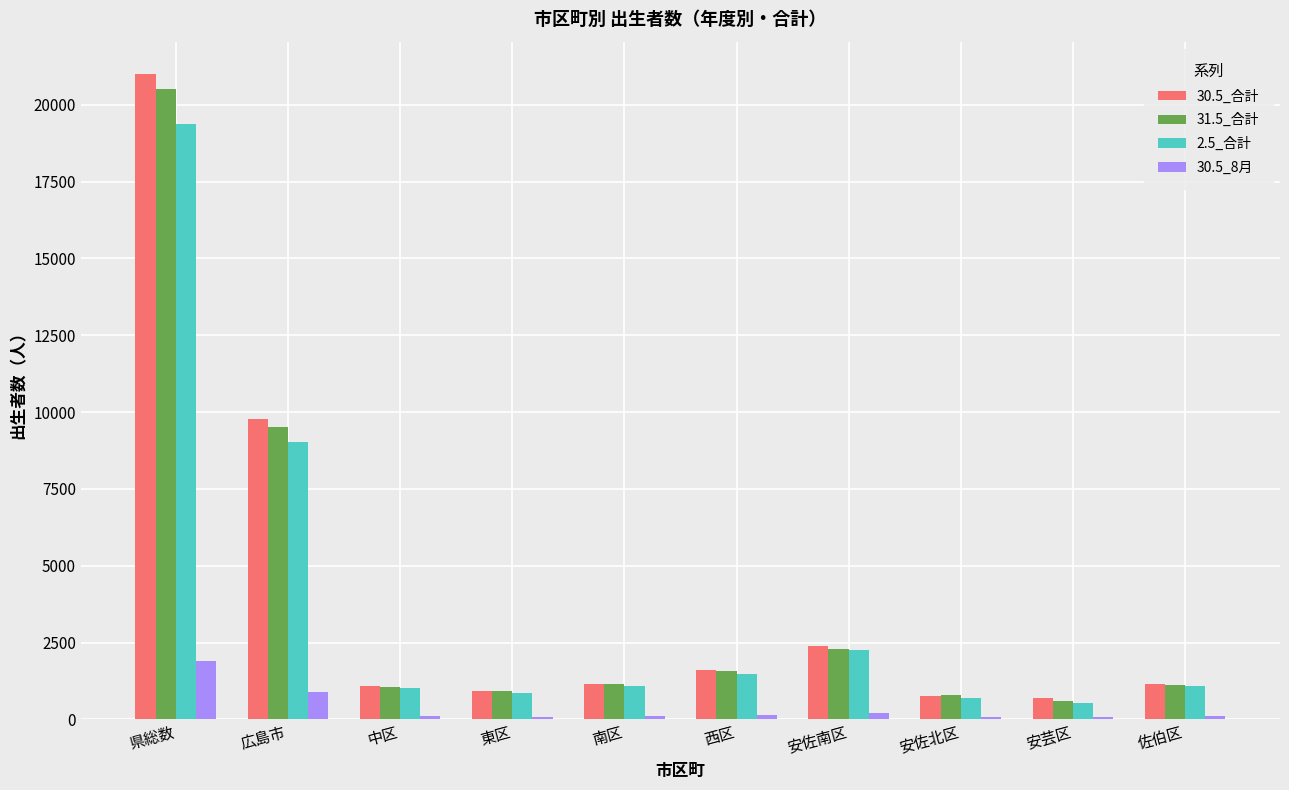

The 30.5_合計 series shows 2394 at 安佐南区. True or false?

True